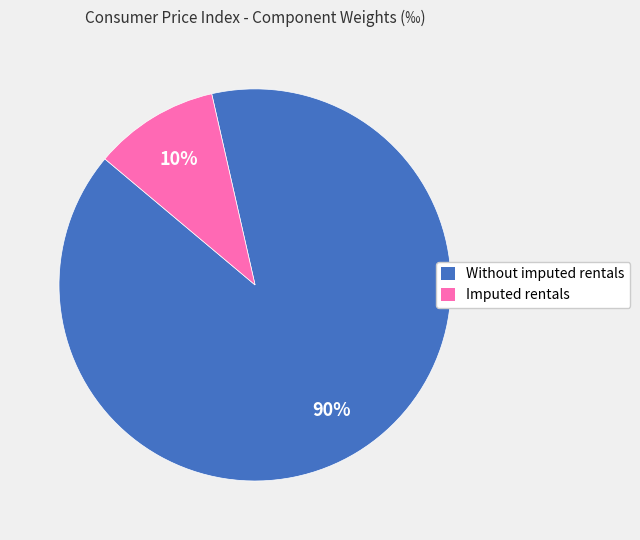

To the nearest percent, what percentage of the pie is Imputed rentals?

10%